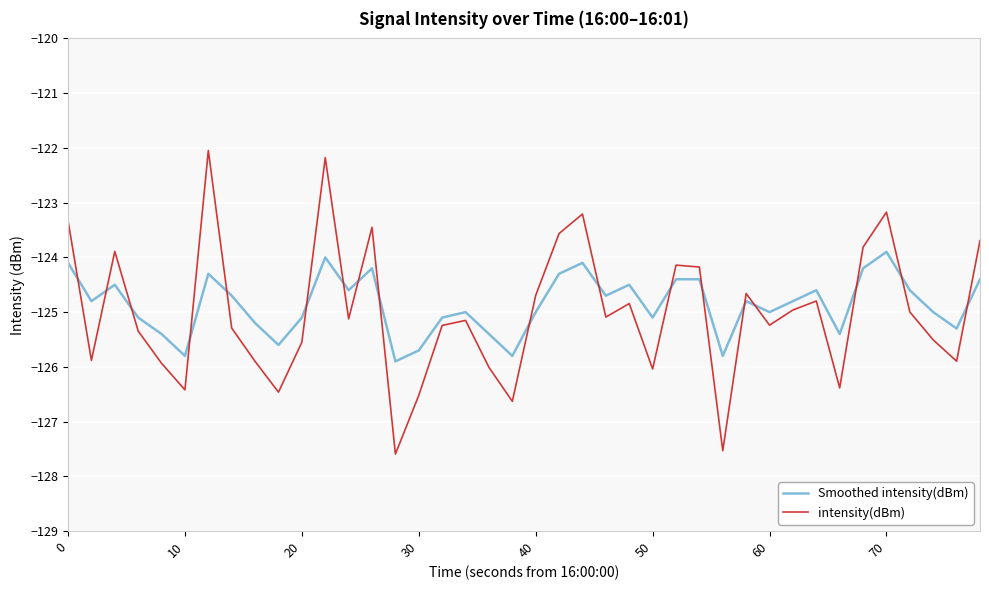

What is the minimum value shown in the chart?

-127.6